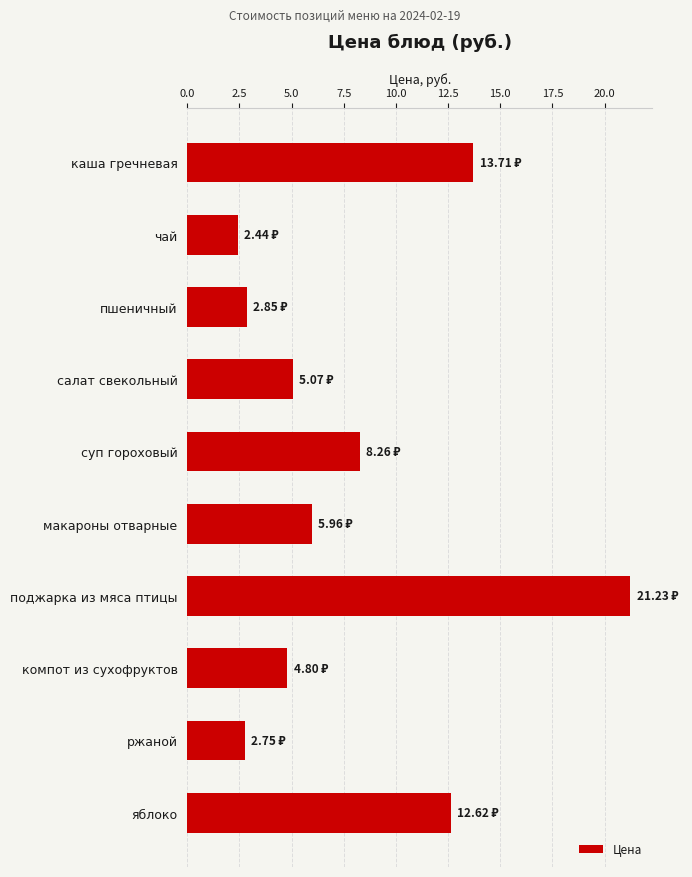

What is the smallest value displayed?

2.4